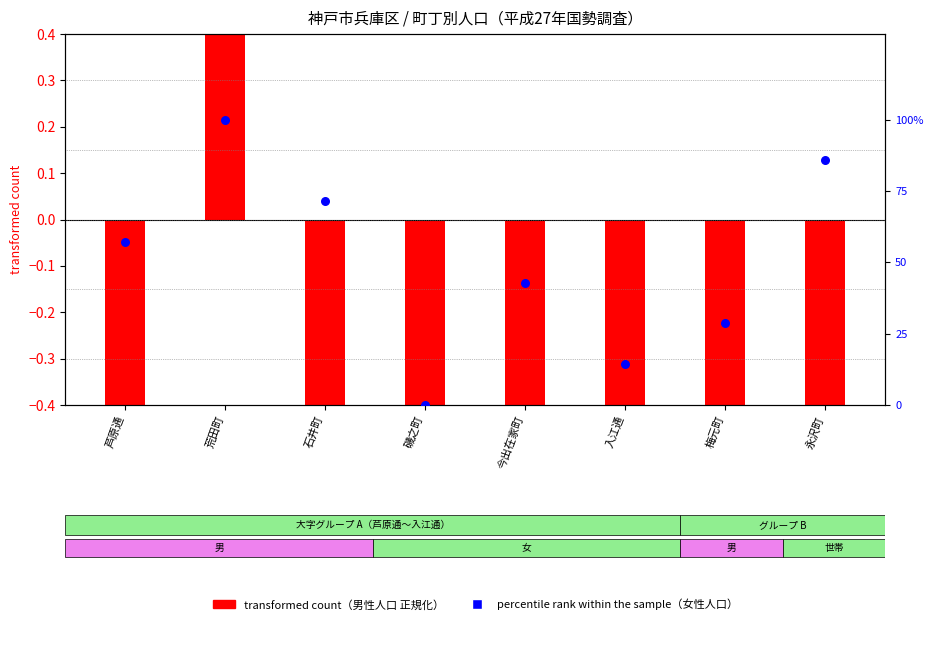

Between 今出在家町 and 石井町, which is larger?

石井町